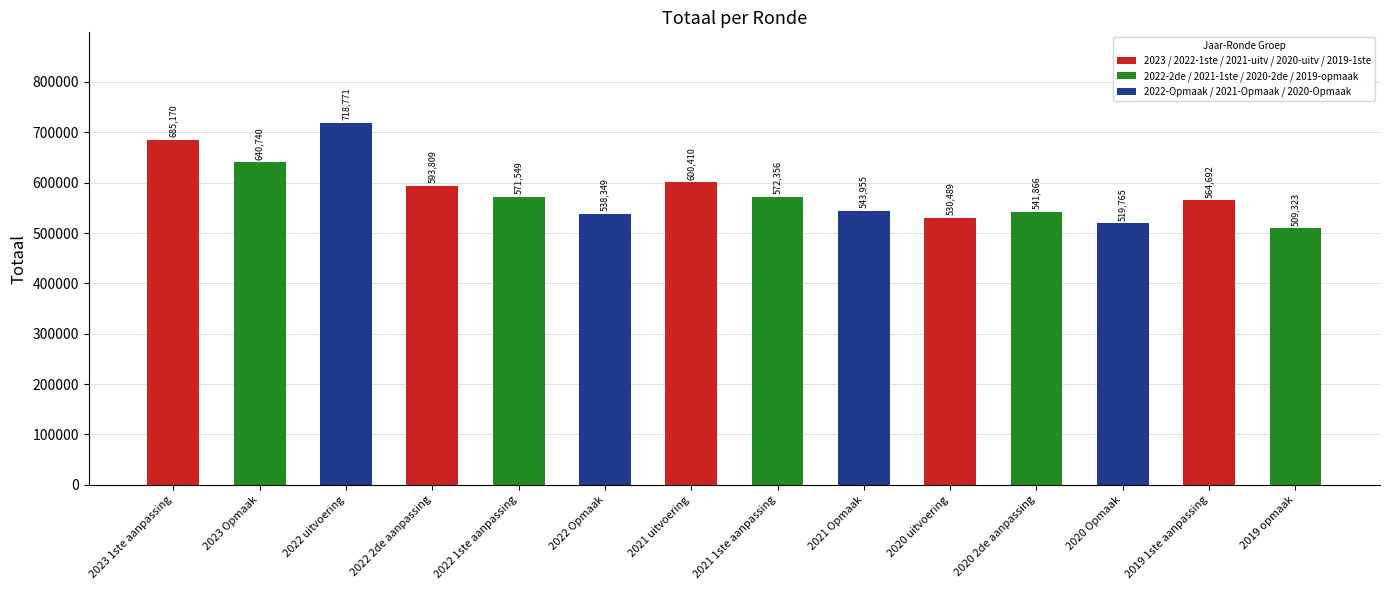

What is the average value?

580803